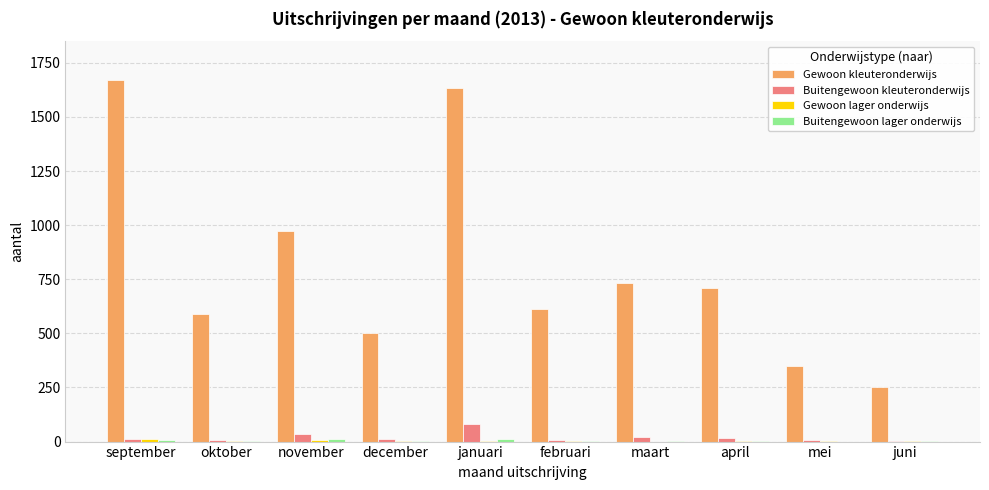

Are the bars grouped side by side (vs. stacked)?

Yes